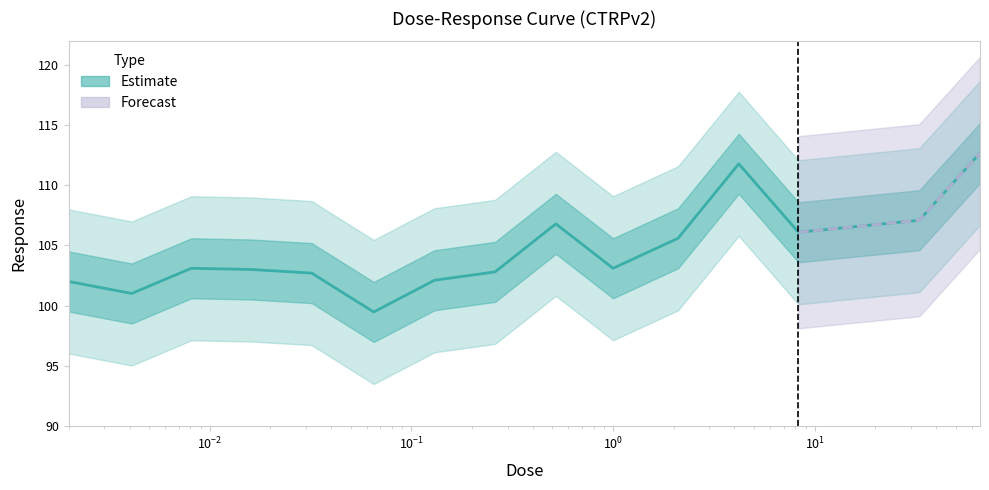

What is the change in value from 2.1 to 66.0?

+7.1